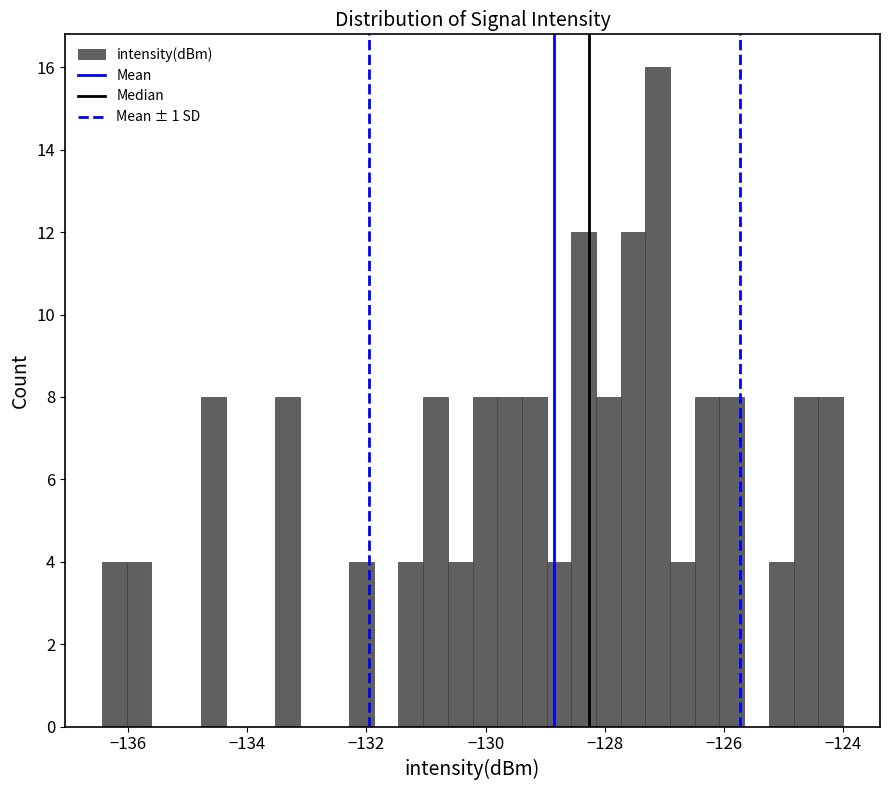

Read against the x-axis, roughly where is the centre of the tallest bar?

-127.2